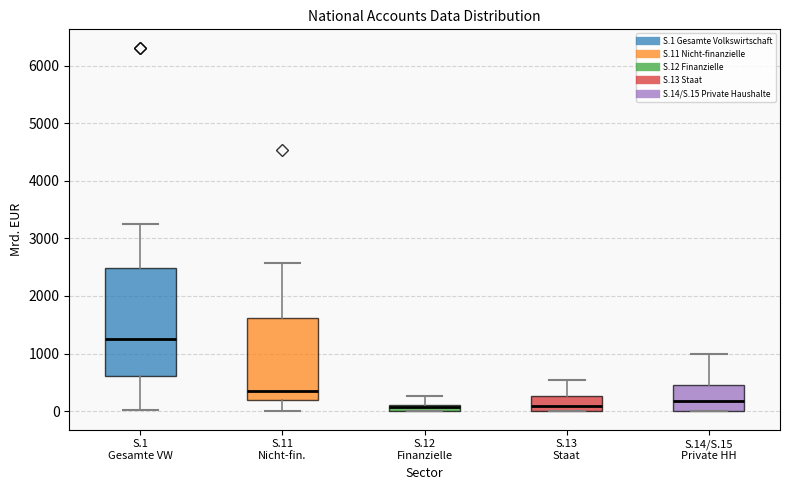

Where is the upper edge of the box for S.12 Finanzielle on the y-axis? The values are not printed on the chart, so give them approximately, as read against the axis.

100